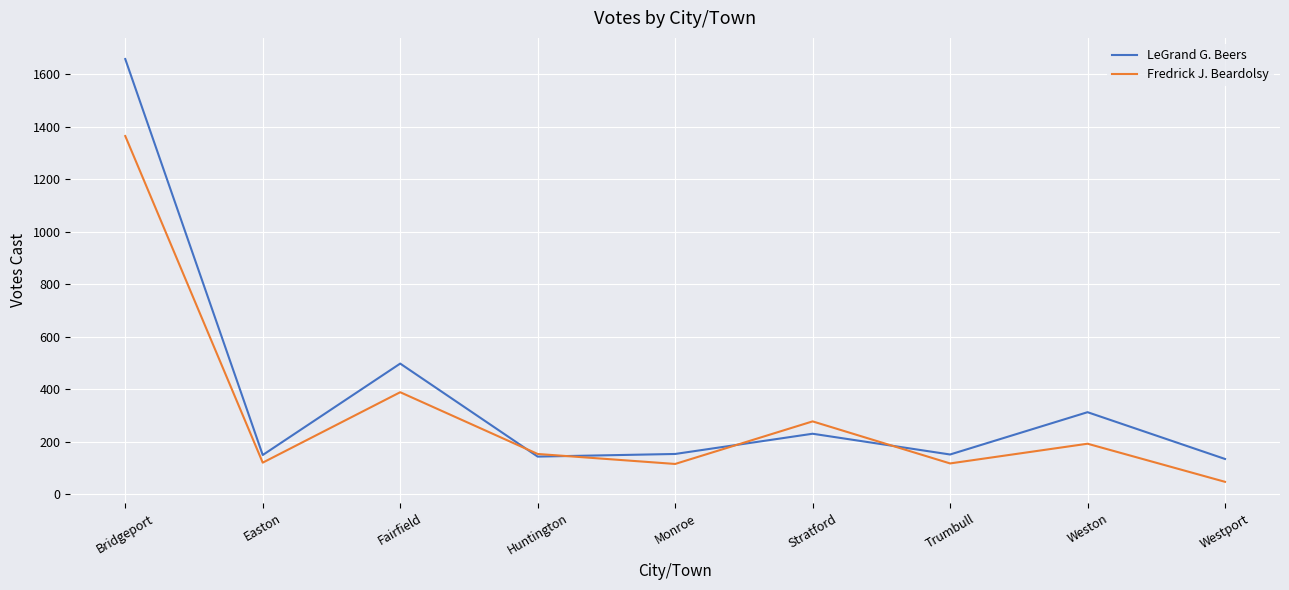

How many lines are shown in the chart?

2